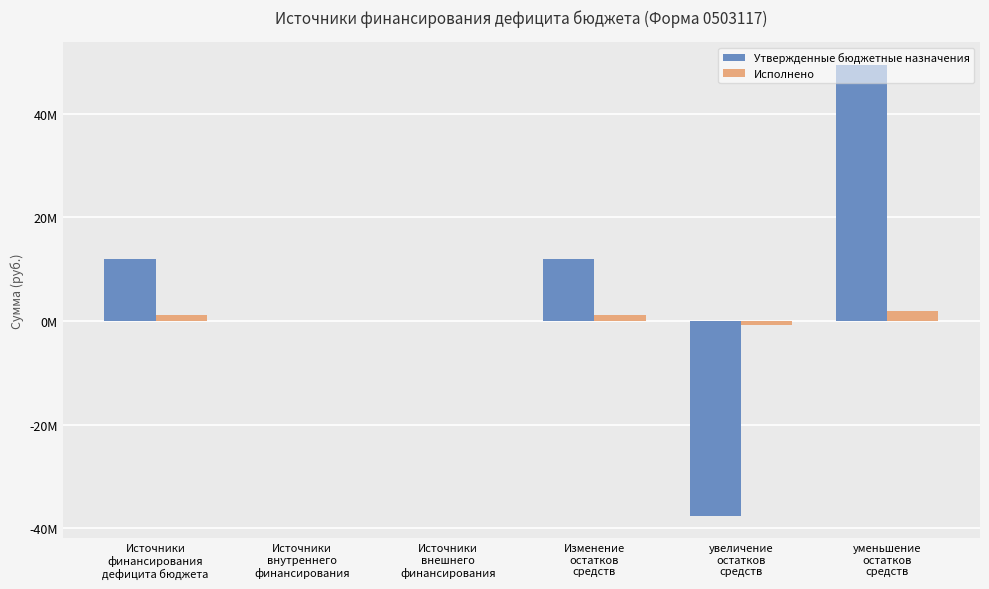

Does the chart contain stacked bars?

No